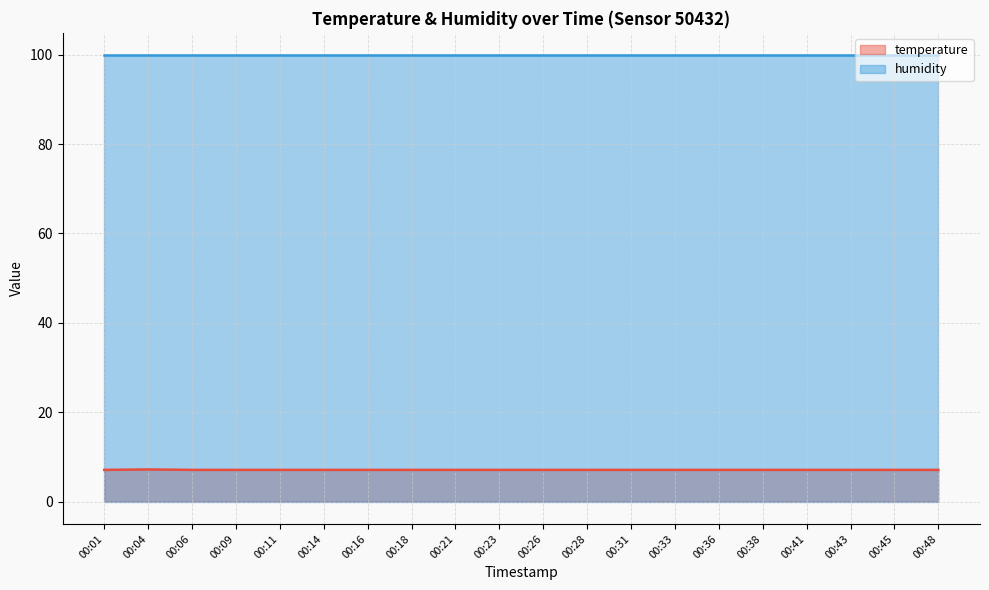

Rank the categories by value from lowest to highest.

00:01, 00:06, 00:09, 00:11, 00:14, 00:16, 00:18, 00:21, 00:23, 00:26, 00:28, 00:31, 00:33, 00:36, 00:38, 00:41, 00:43, 00:45, 00:48, 00:04